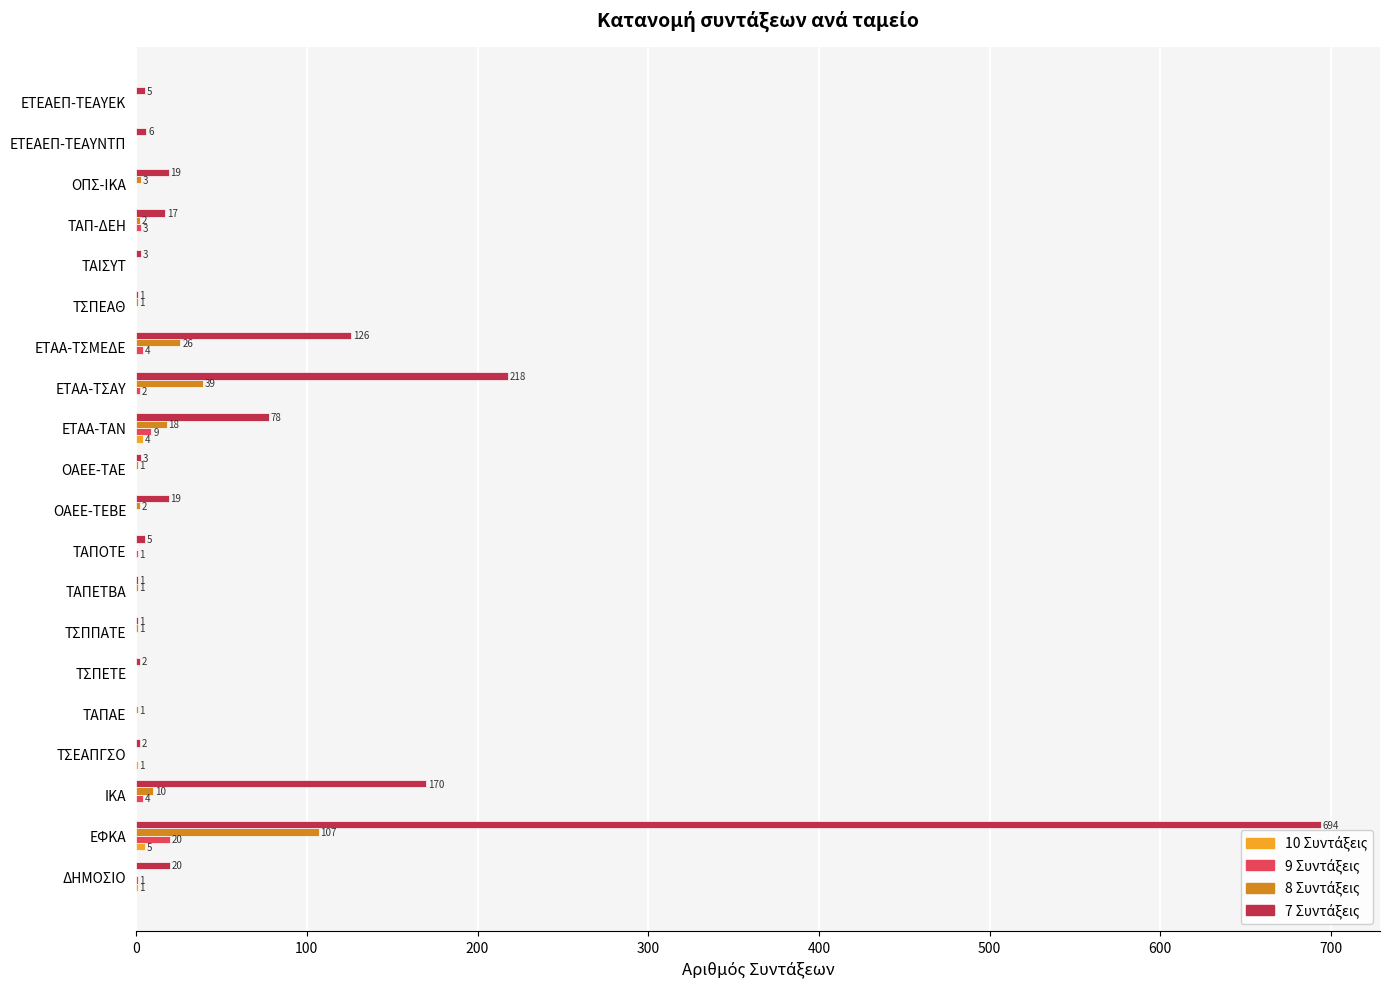

Which label corresponds to the largest value in the chart?

ΕΦΚΑ